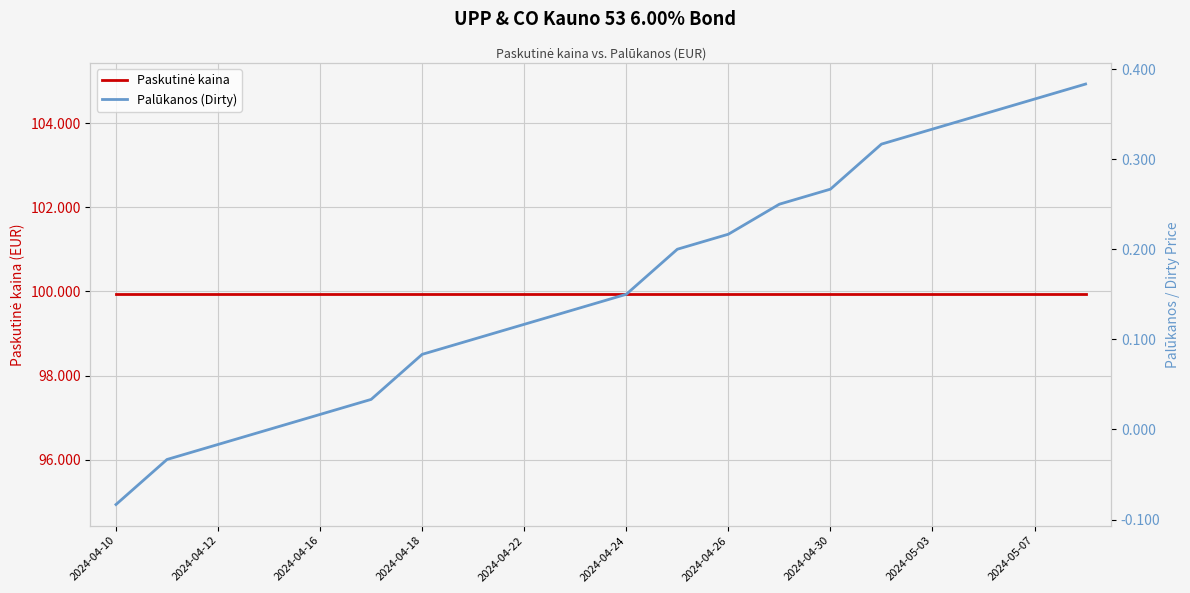

What value does the Paskutinė kaina series have at 19?

99.9